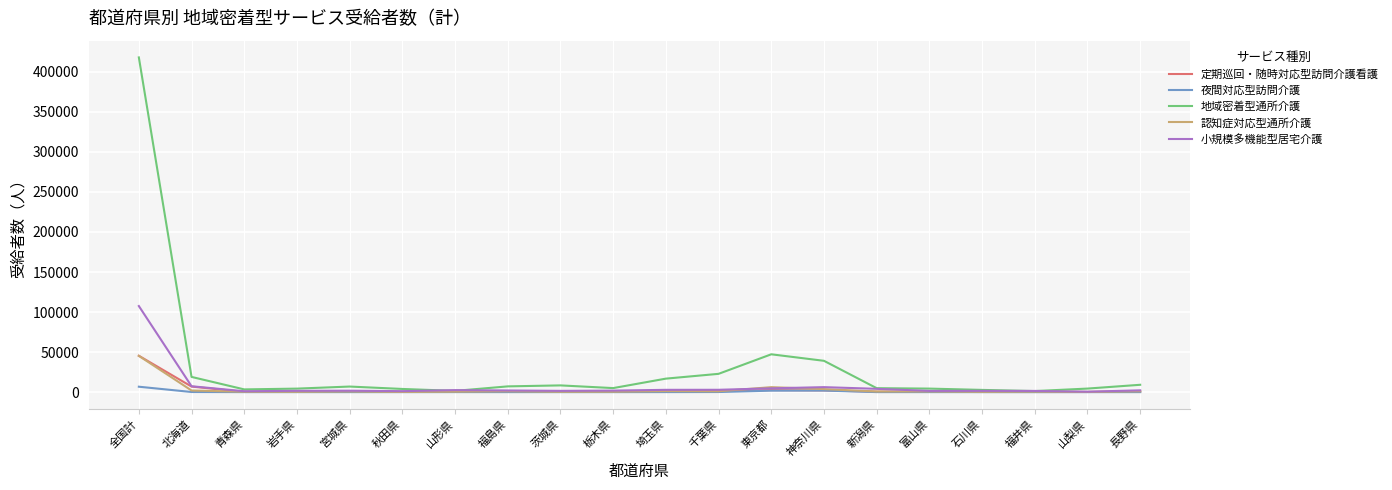

What is the highest value of the 地域密着型通所介護 series?

418008